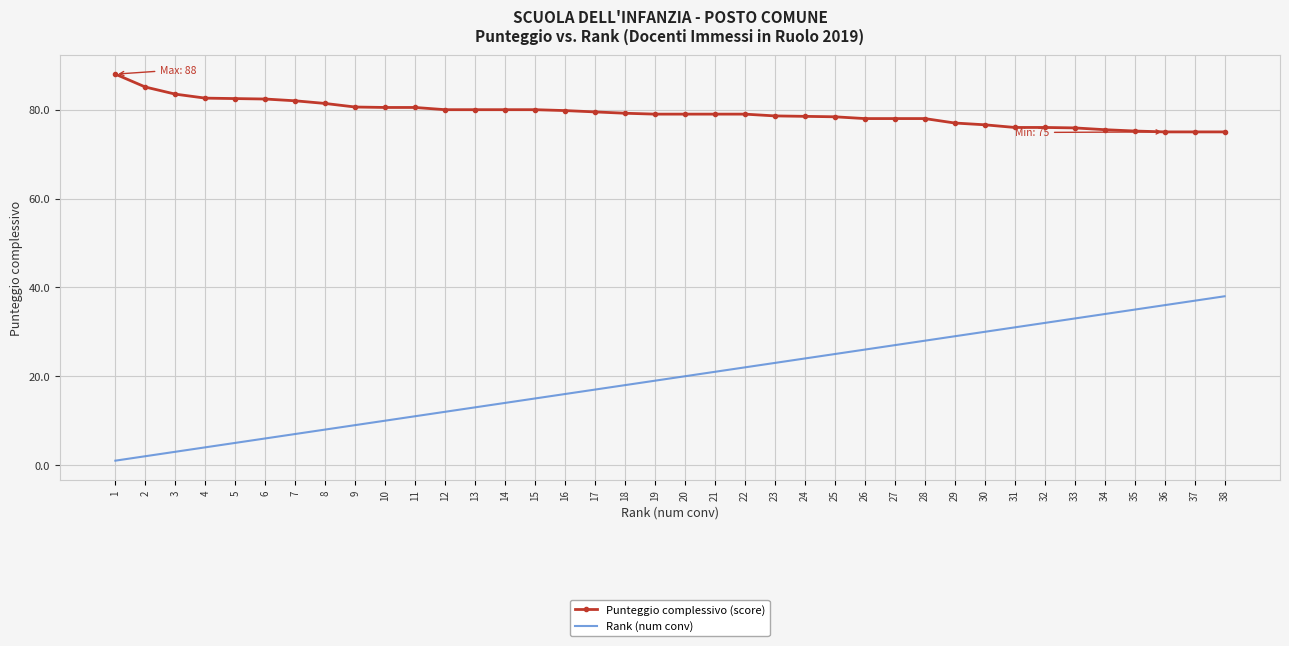

What is the difference between the highest and lowest values at 31?

45.0